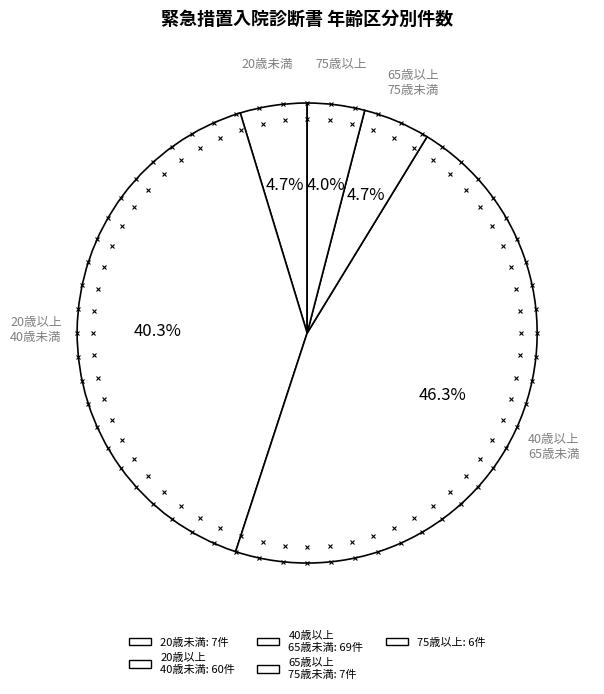

How many slices are in this pie chart?

5